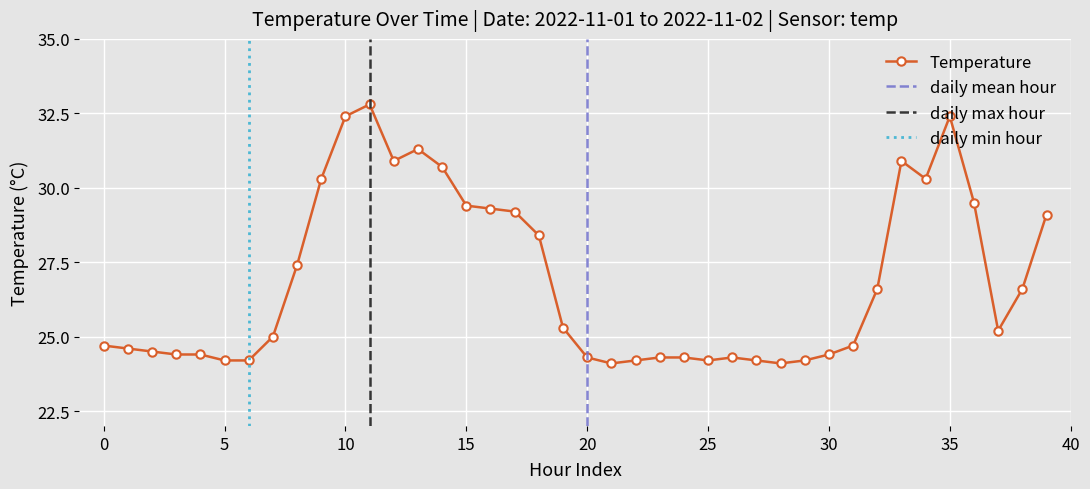

What is the value of the 33rd point from the left?

26.6